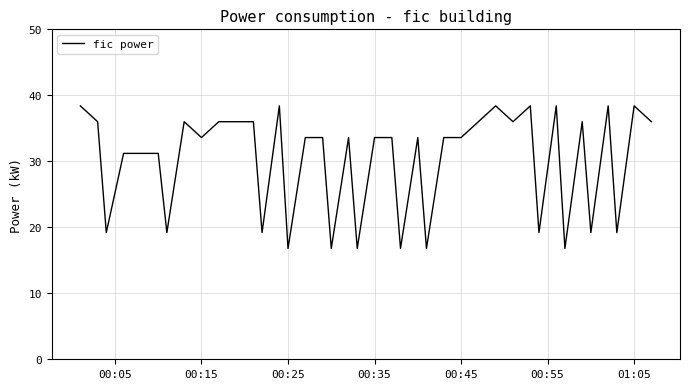

What is the smallest value displayed?

16.8